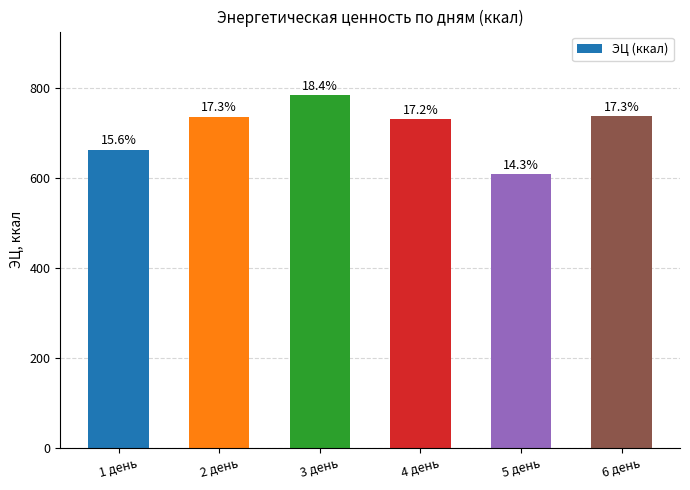

What is the average value?

709.1